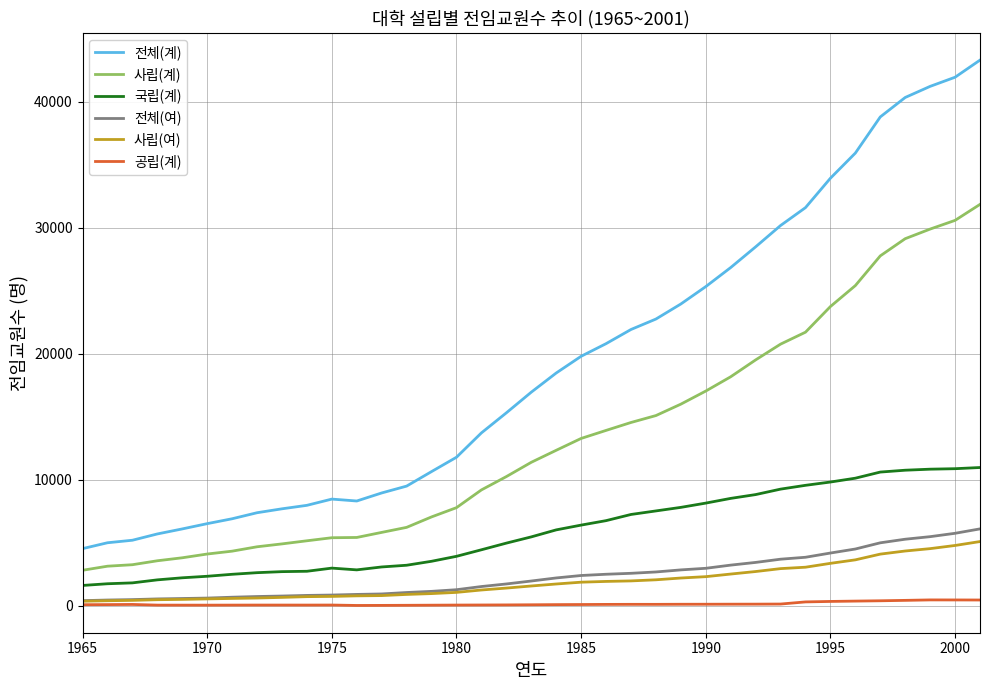

Which series has the largest total across all categories?

전체(계)